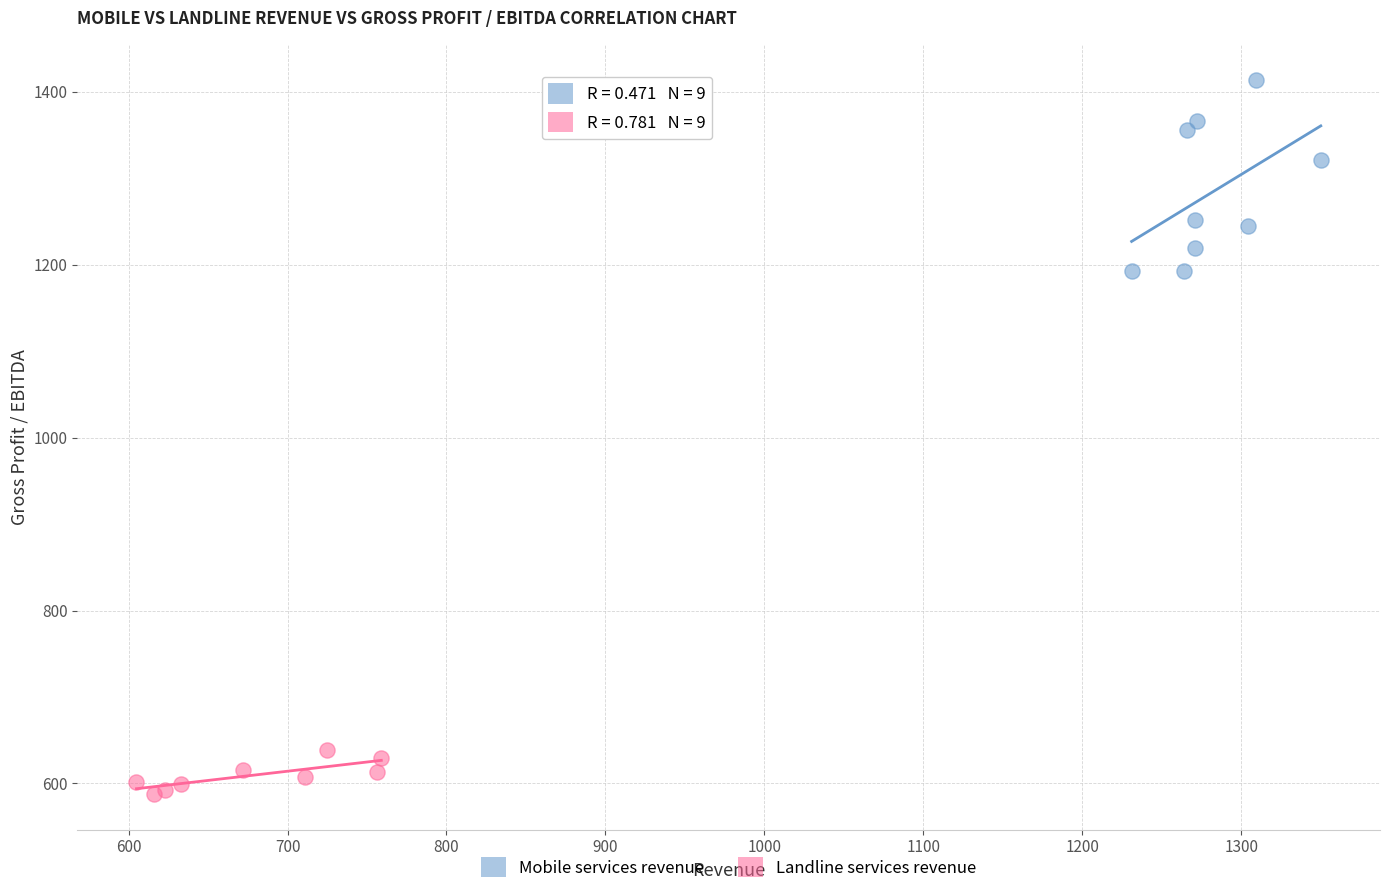

Which series reaches the minimum Y coordinate?

Landline services revenue